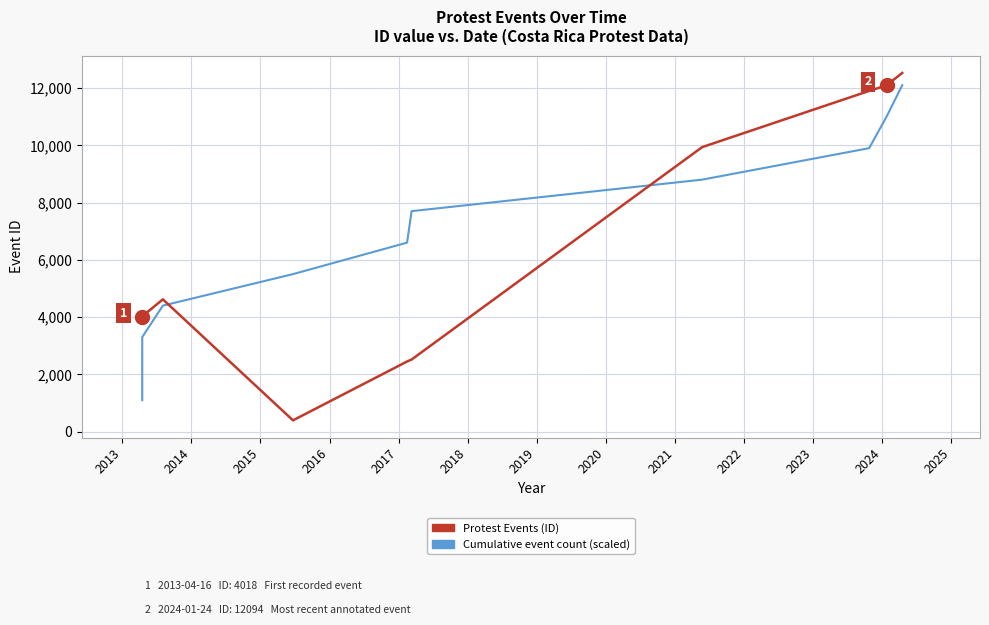

Rank the series by their average value, from lowest to highest.

Protest Events (ID), Cumulative event count (scaled)